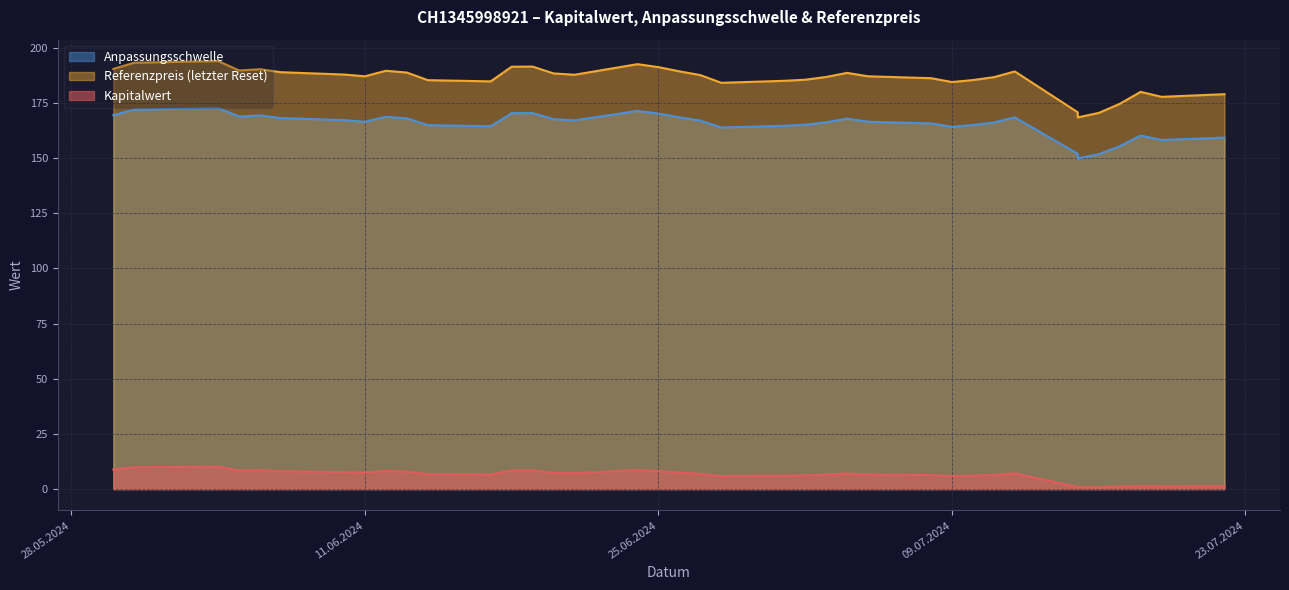

In Anpassungsschwelle, how many points are higher than both neighbors (excluding endpoints)?

9